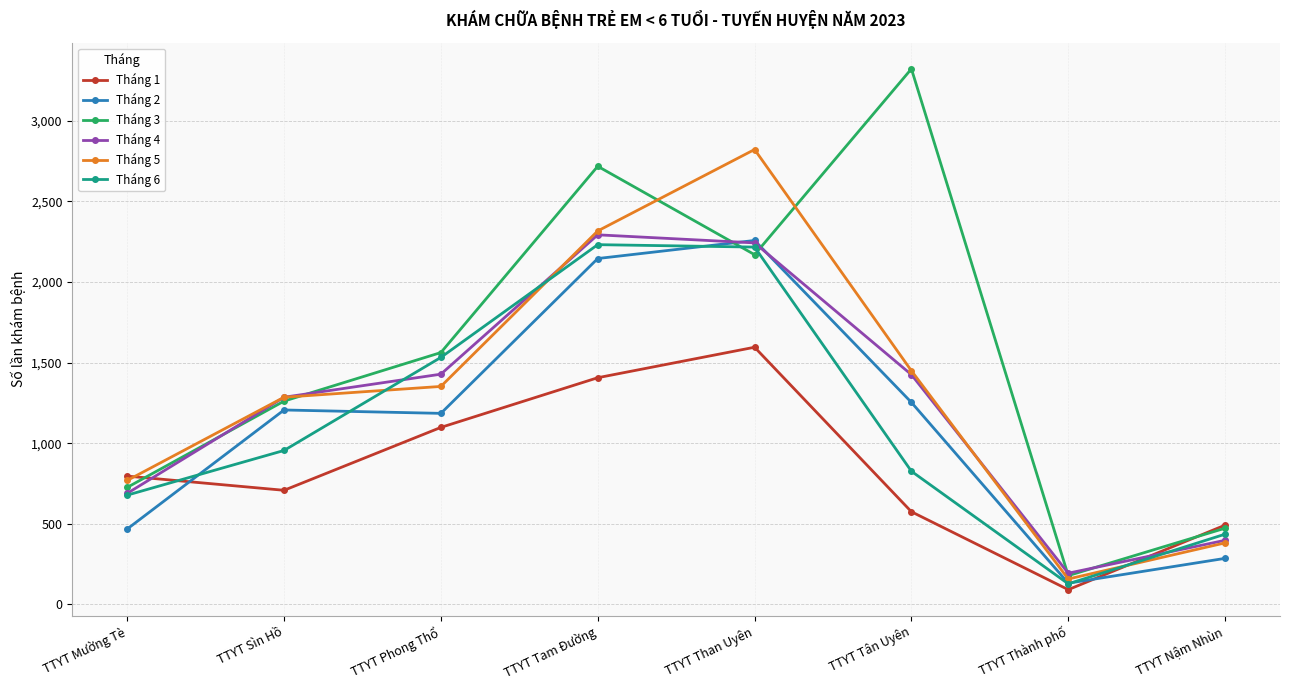

Is it true that Tháng 5 equals 1352 at TTYT Phong Thổ?

True